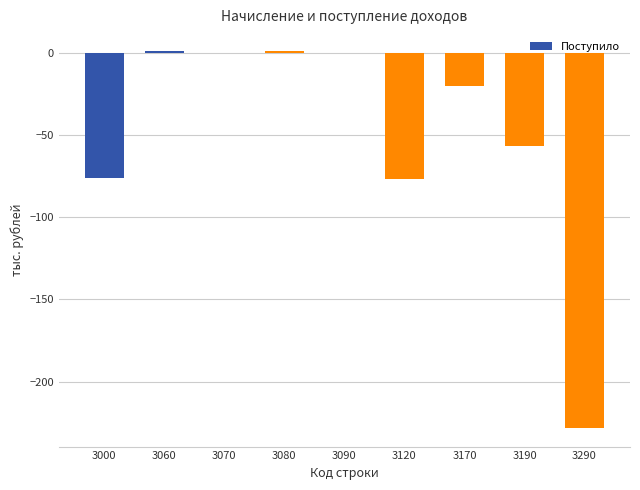

What is the sum of all values?

-456